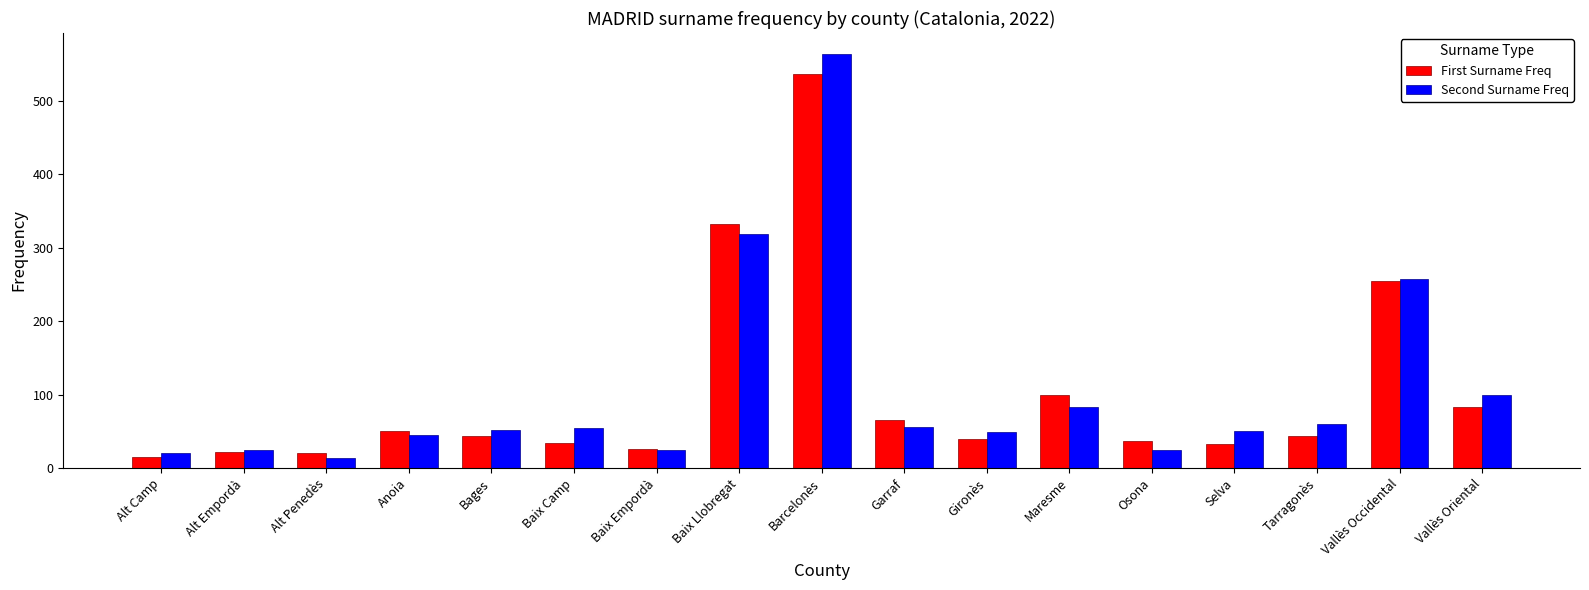

Where does the First Surname Freq series first go above 43?

Anoia